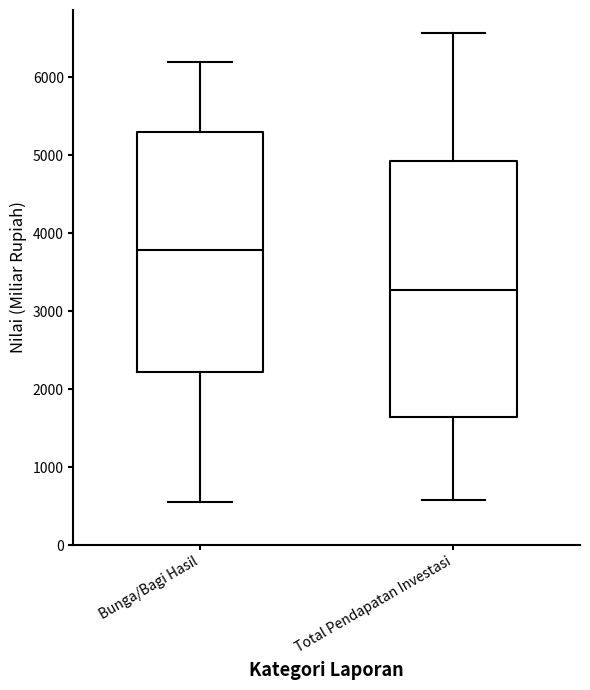

Reading left to right, transcribe this box plot: for each box, give where its median line is, the range the box spans, and where its two whiskers end, as read against the y-axis. The values are not printed on the chart, so give them approximately, as read against the axis.

Bunga/Bagi Hasil: median 3800, box 2200 to 5300, whiskers 500 to 6200
Total Pendapatan Investasi: median 3300, box 1600 to 4900, whiskers 600 to 6600